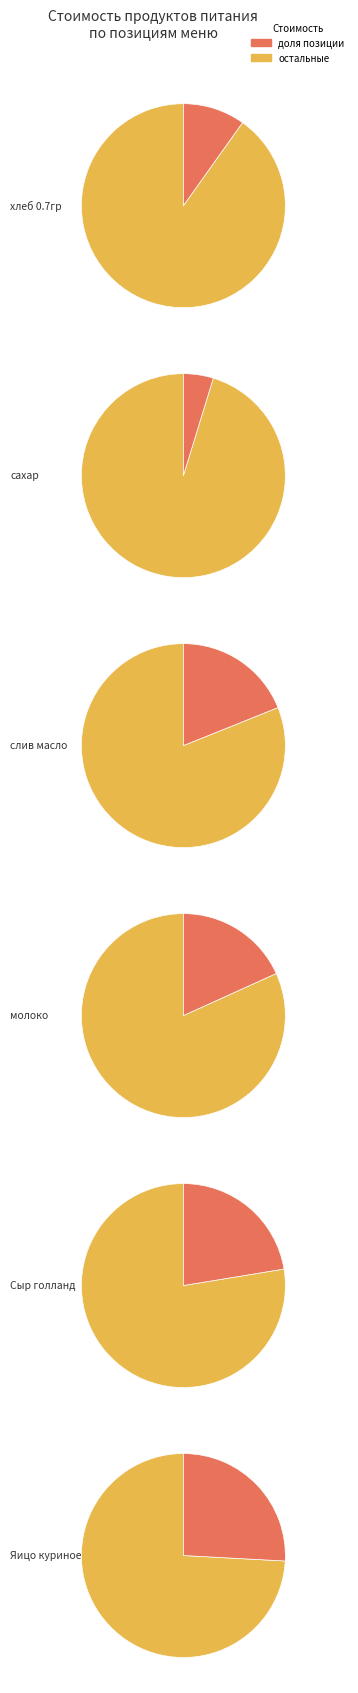

Which category has the smallest portion of the pie?

сахар